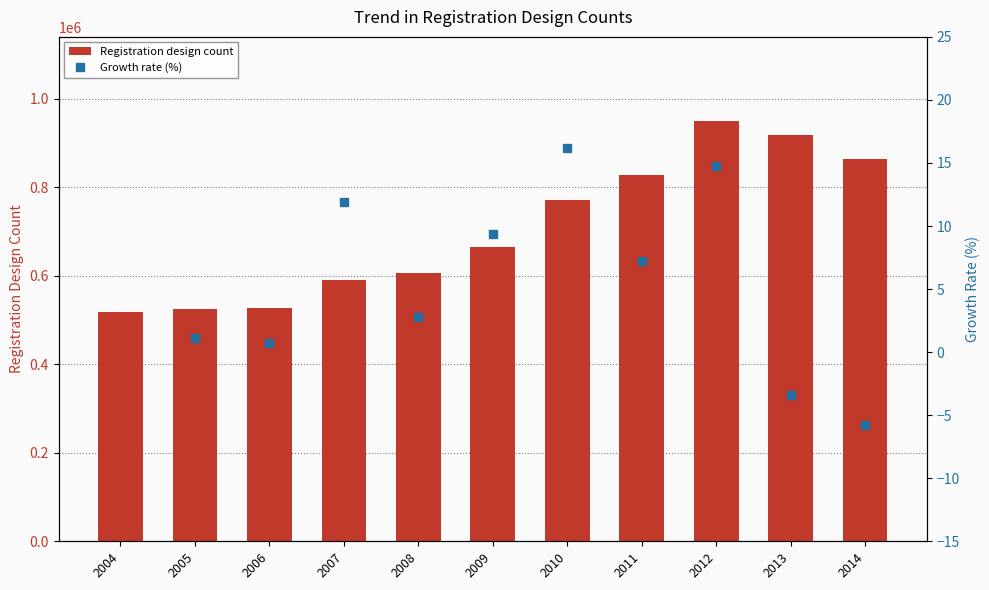

How many bars are there in total?

11